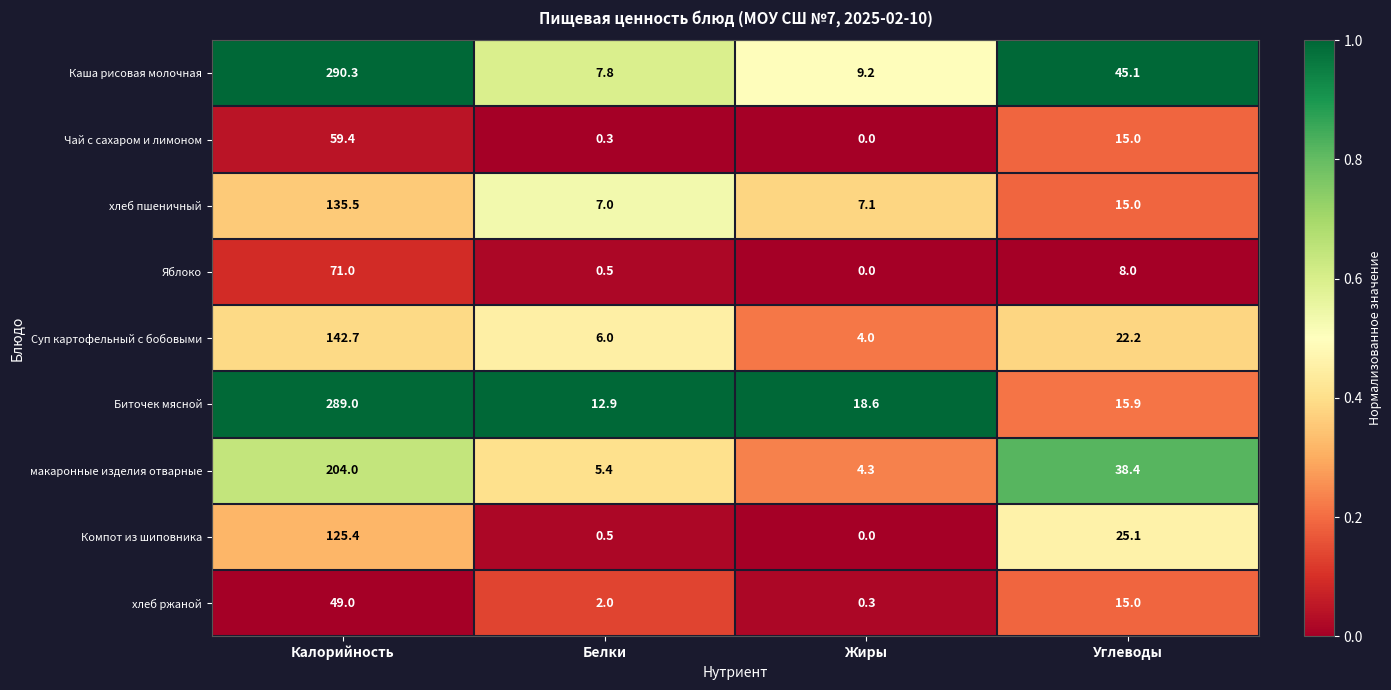

What value does the Биточек мясной series have at Жиры?

18.6